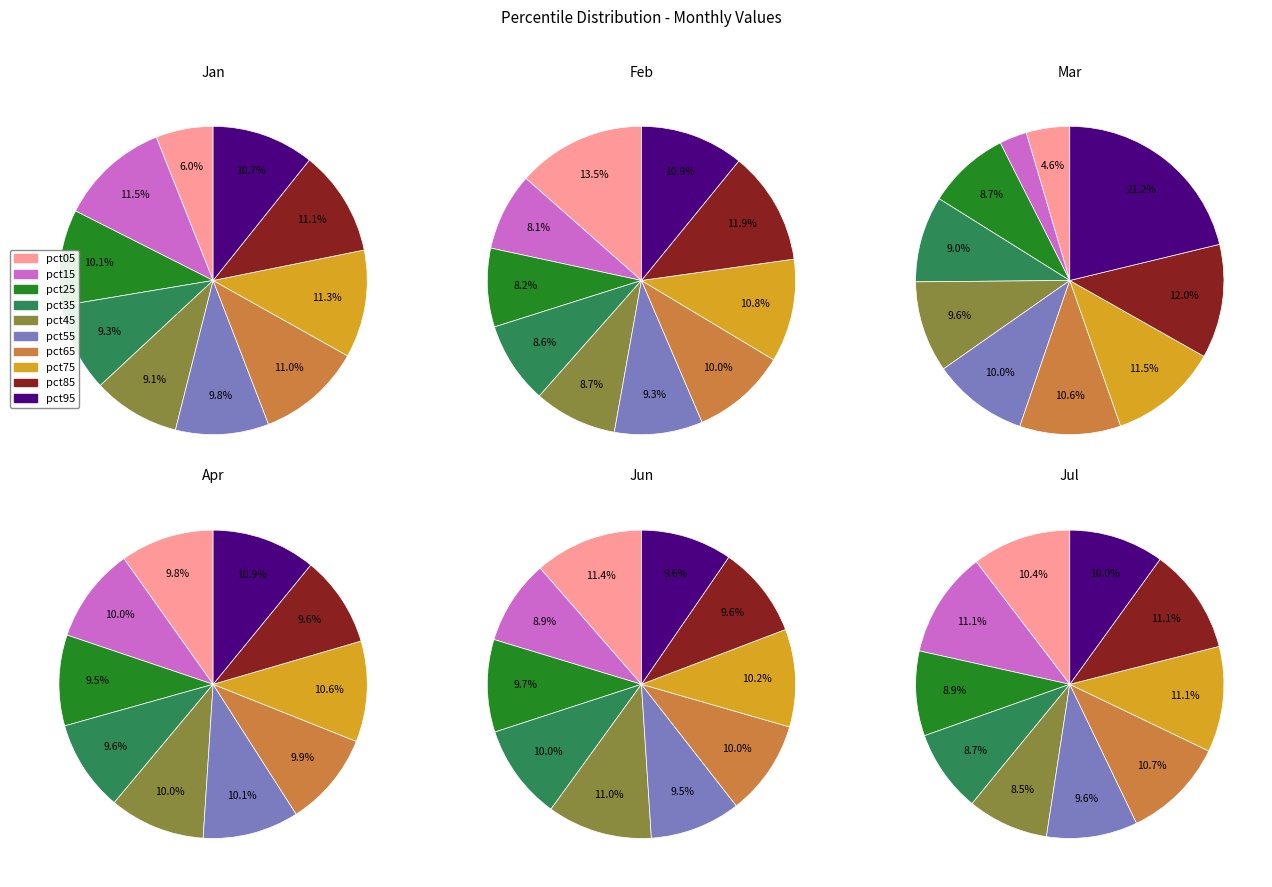

What is the difference between the highest and lowest values at 9?

0.3